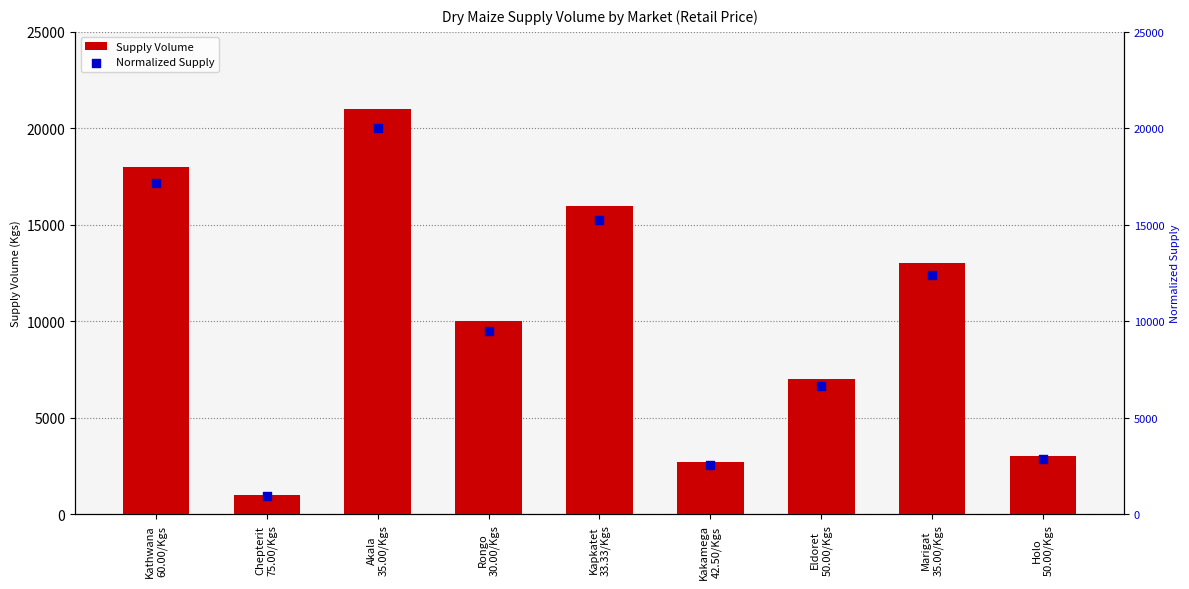

Which series has the widest spread of Y values?

Supply Volume